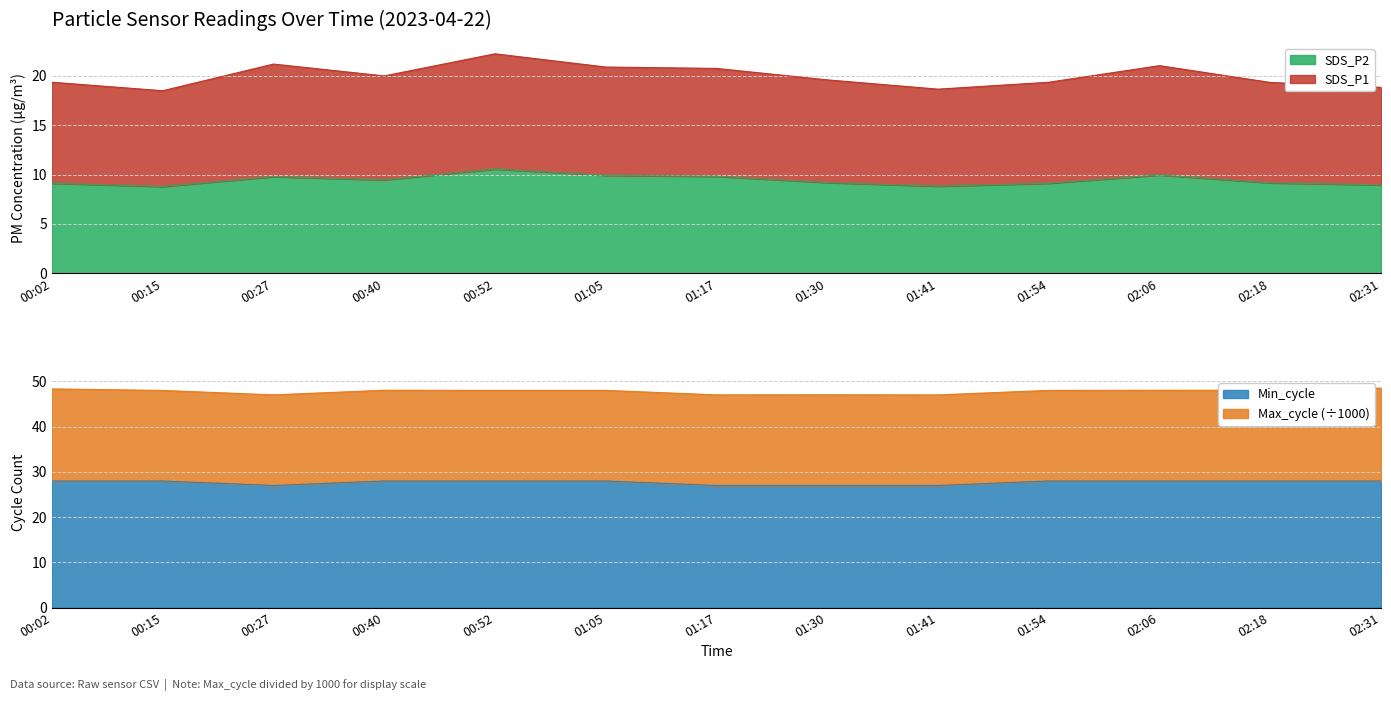

True or false: SDS_P2 has a value of 13.0 at 02:18.

False